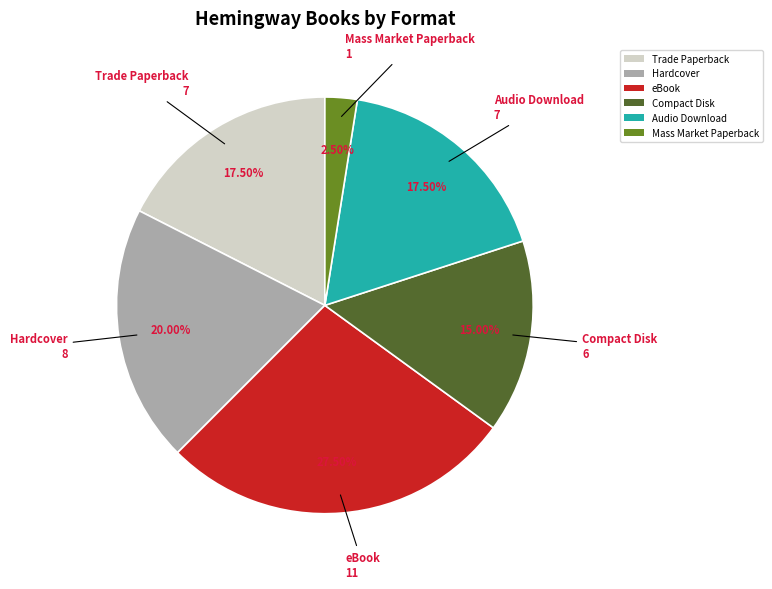

Is it true that eBook is 20% of the pie?

False